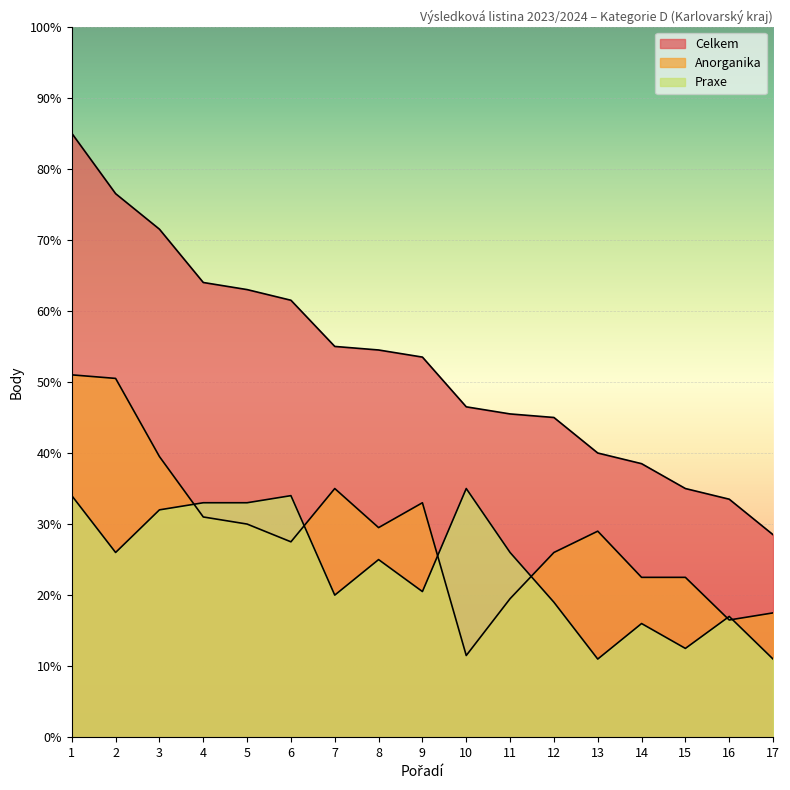

What is the difference between the Praxe values at 1 and 2?

8.0